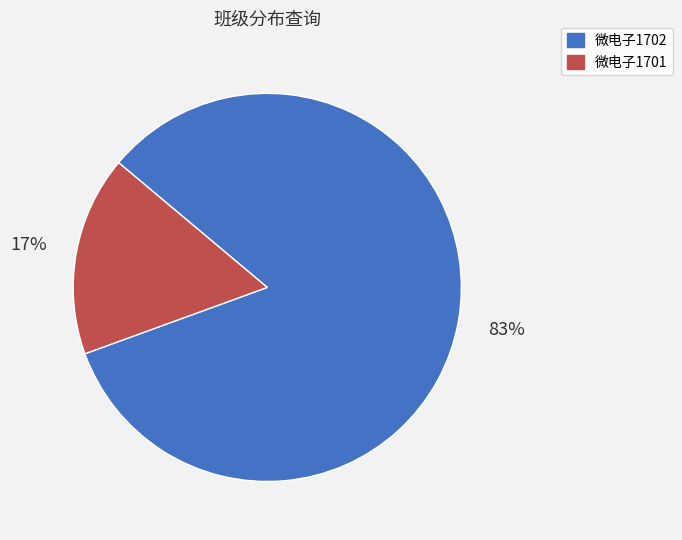

Does 微电子1702 represent more than half of the total?

Yes